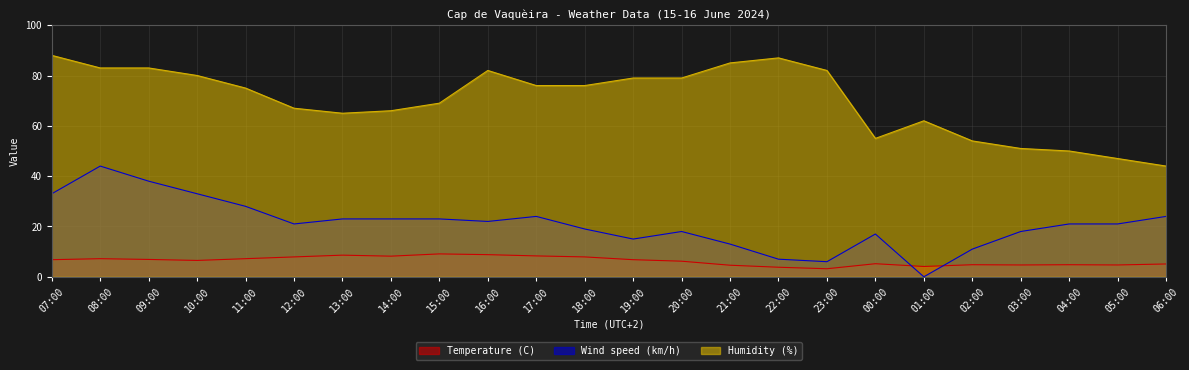

At which category is the sum across all series the highest?

08:00